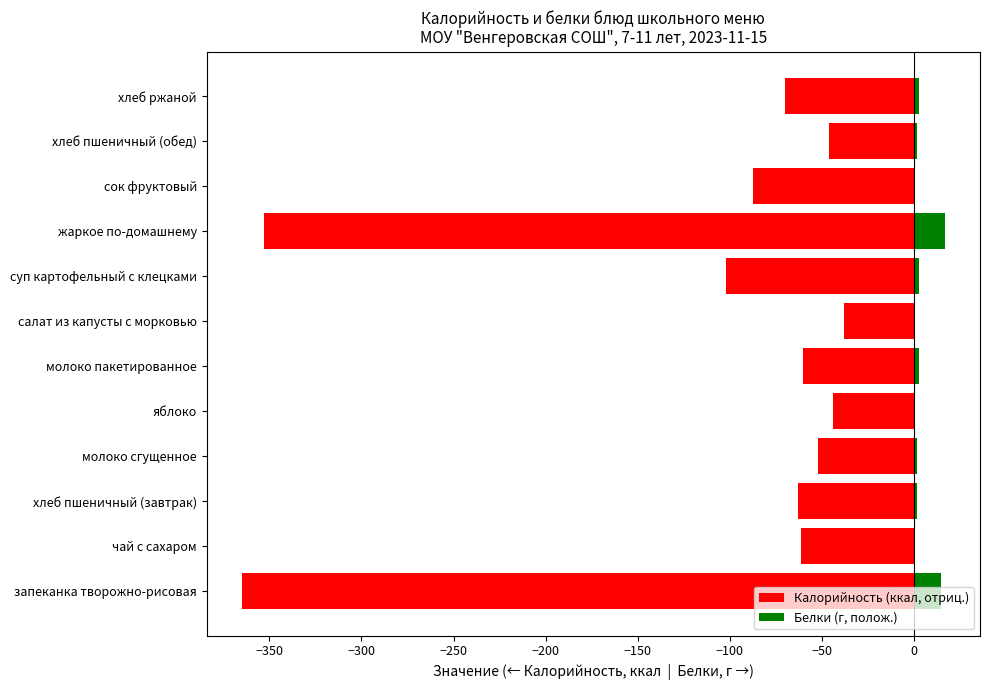

What position from the right is суп картофельный с клецками?

5